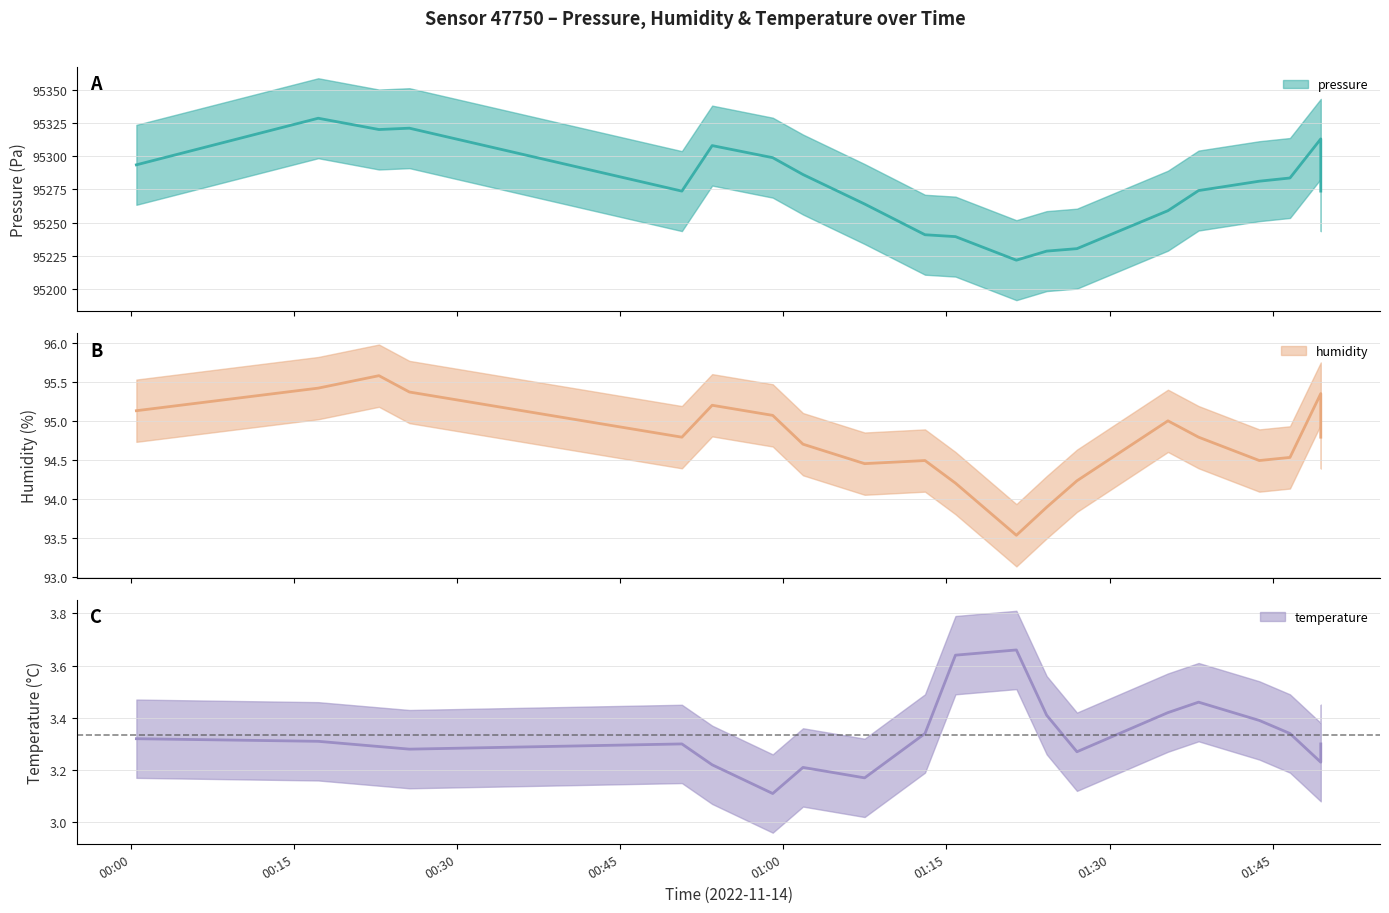

Where does the pressure series first go above 95281?

00:00